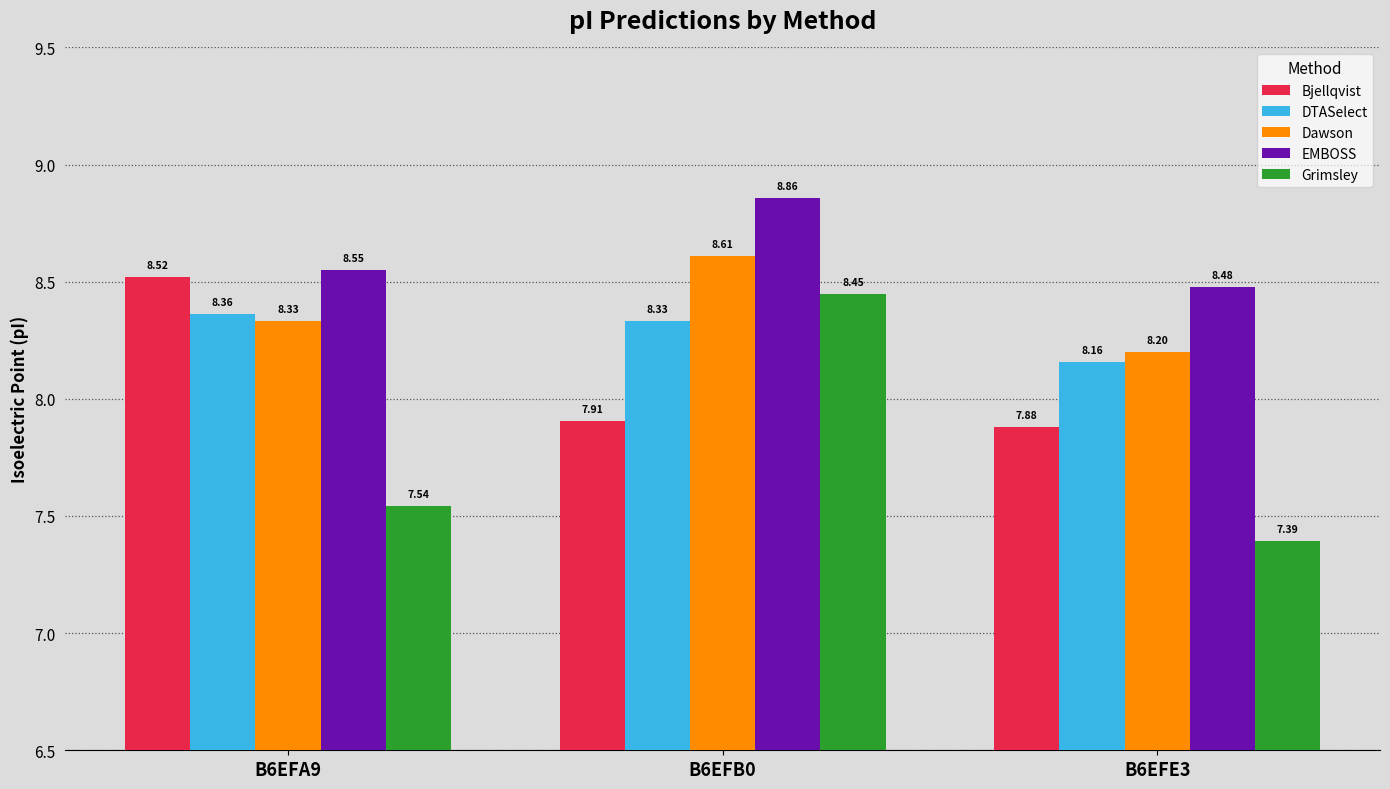

What are all the series names shown in the legend?

Bjellqvist, DTASelect, Dawson, EMBOSS, Grimsley